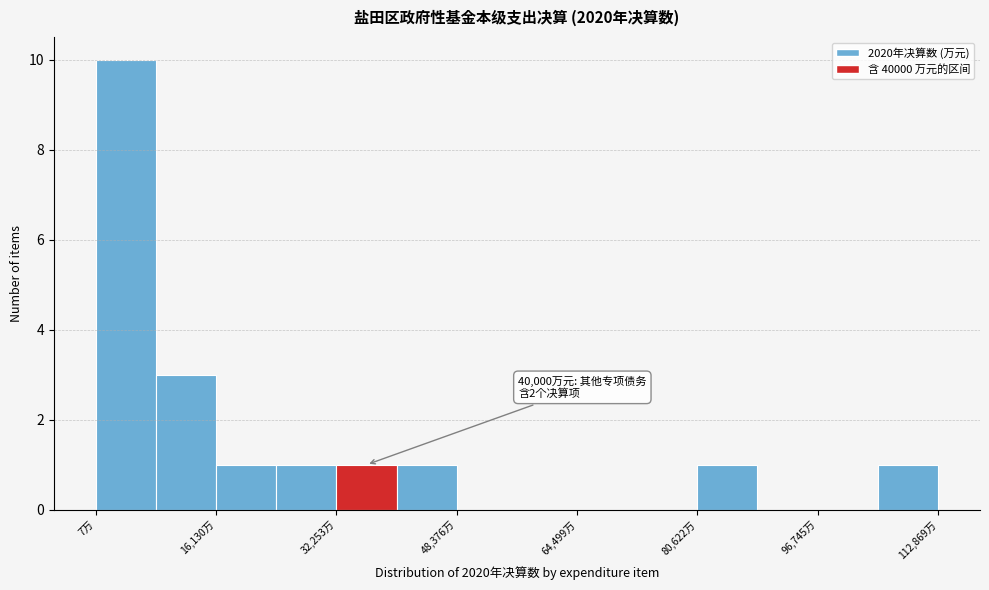

Over which range of the x-axis is the bar tallest?

0 to 8000